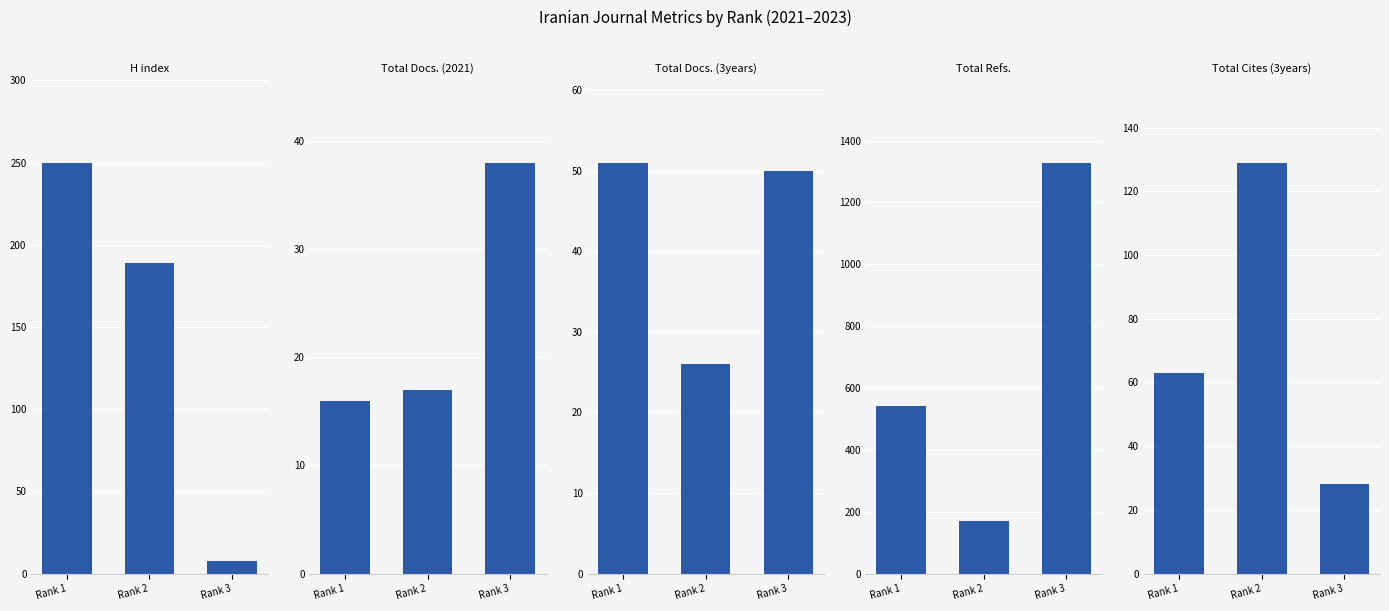

Is the value of Total Cites (3years) at Rank 3 greater than the value of Total Refs. at Rank 3?

No